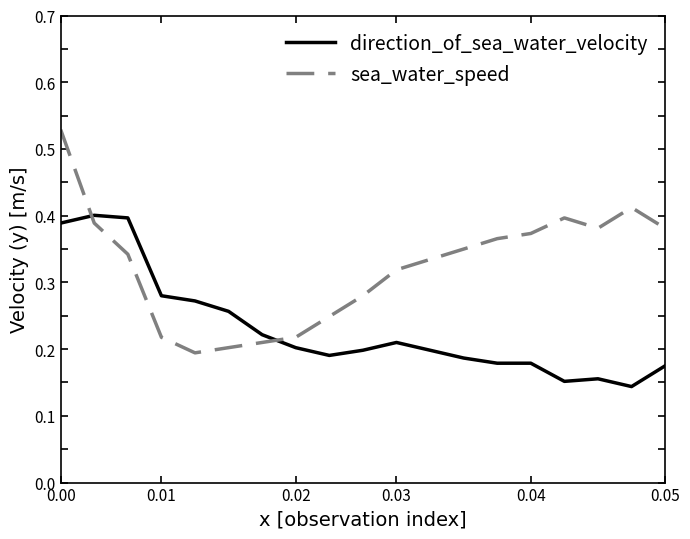

List the series in order of their peak value, highest first.

sea_water_speed, direction_of_sea_water_velocity